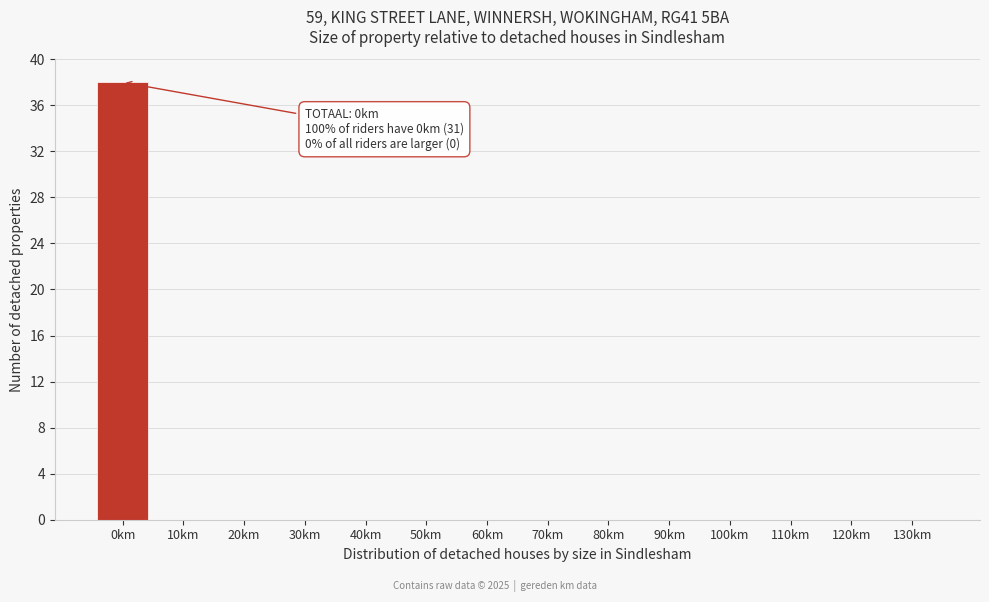

Reading left to right, extract all data points from this chart.

0km=38	10km=0	20km=0	30km=0	40km=0	50km=0	60km=0	70km=0	80km=0	90km=0	100km=0	110km=0	120km=0	130km=0